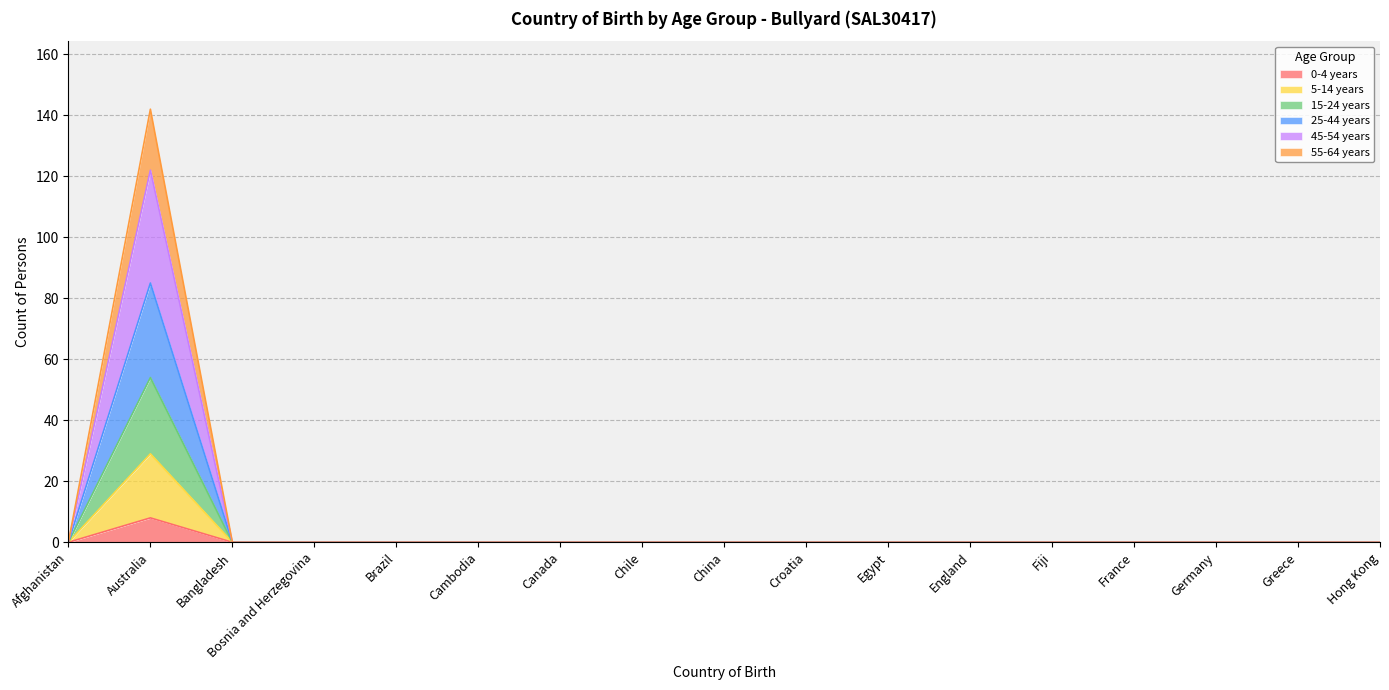

What is the label of the 17th point from the right?

Afghanistan